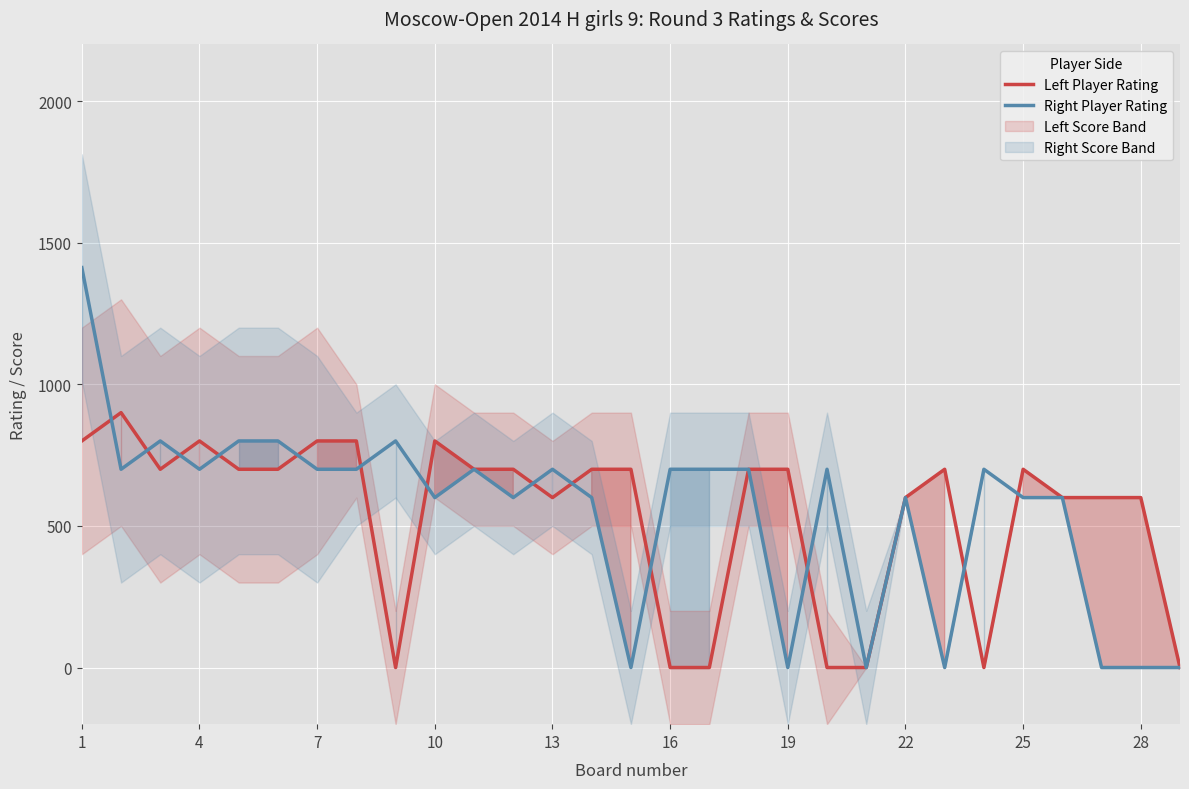

Reading left to right, transcribe all the data shown in this chart.

Left Player Rating: 800	900	700	800	700	700	800	800	0	800	700	700	600	700	700	0	0	700	700	0	0	600	700	0	700	600	600	600	0
Right Player Rating: 1412	700	800	700	800	800	700	700	800	600	700	600	700	600	0	700	700	700	0	700	0	600	0	700	600	600	0	0	0